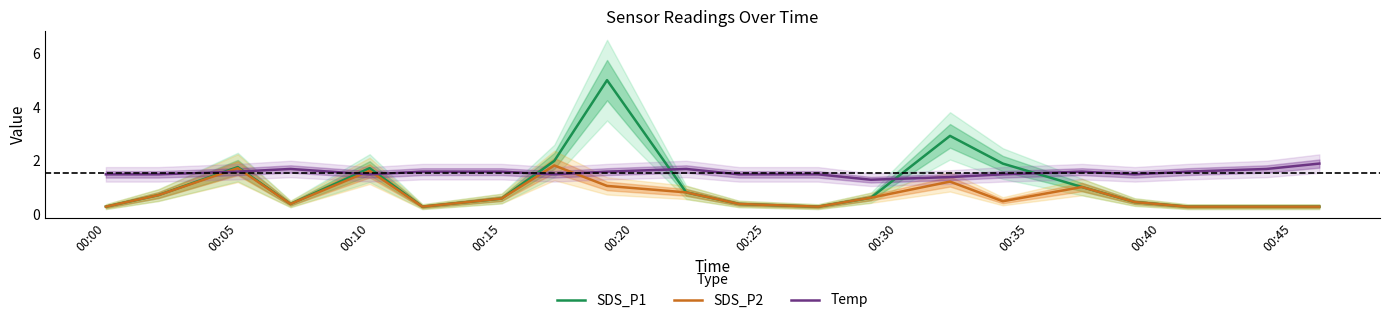

True or false: Temp and SDS_P2 intersect in this chart.

True